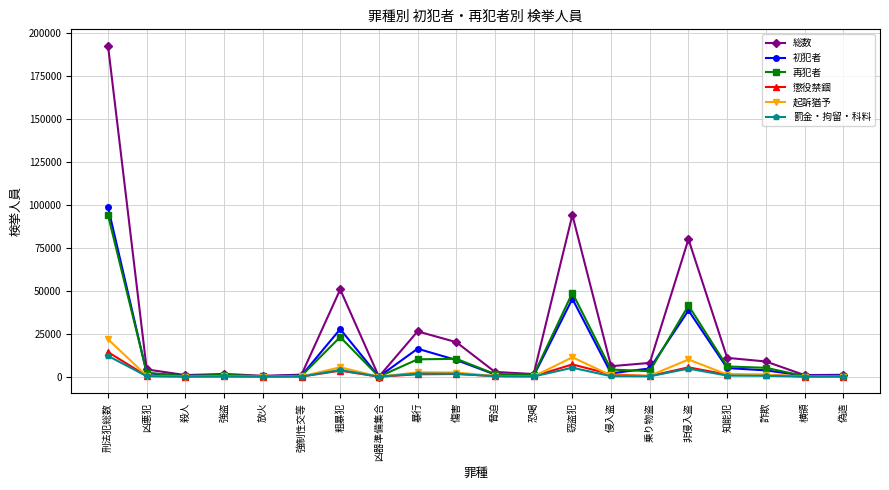

Is it true that 懲役禁錮 equals 8316 at 凶器準備集合?

False